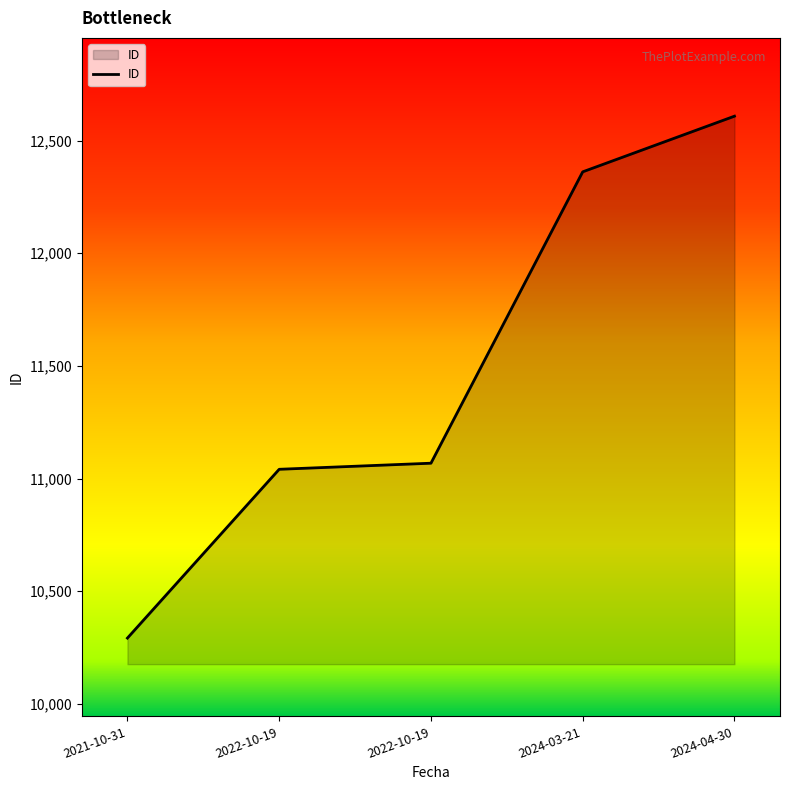

How many lines are shown in the chart?

1